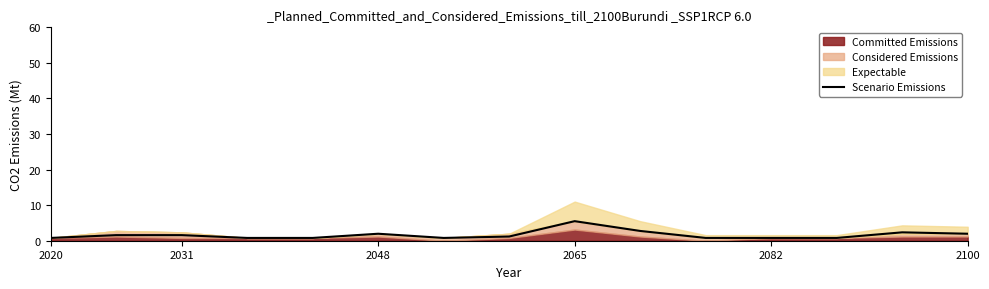

What is the greatest value displayed?

5.5